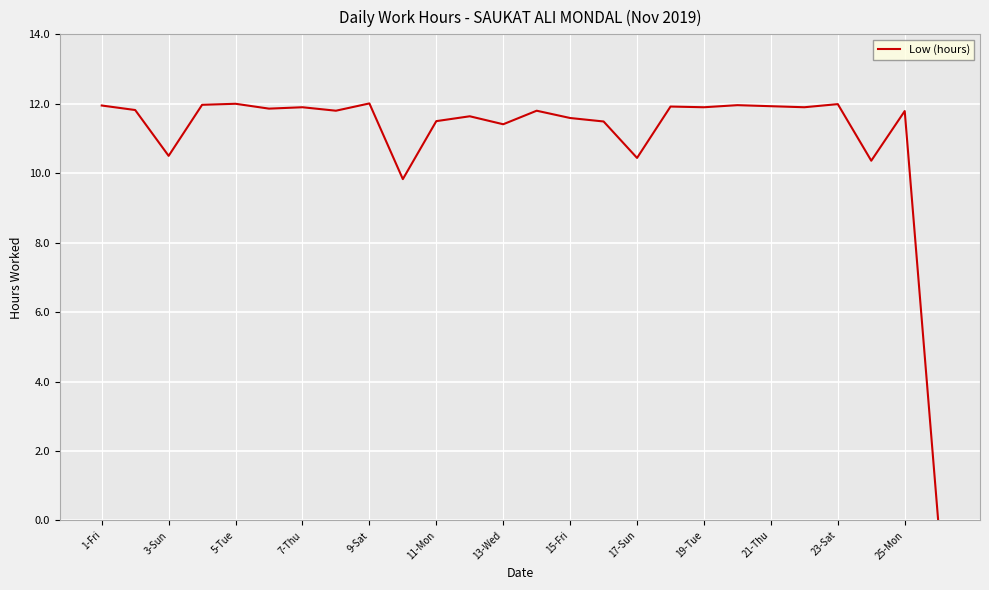

What is the maximum value shown in the chart?

12.0